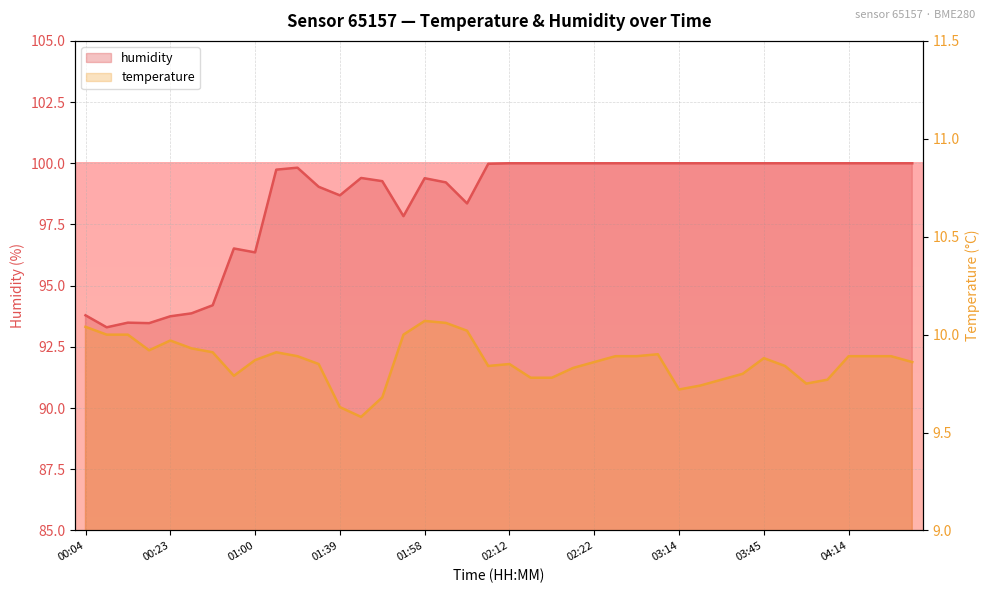

At which label does humidity reach its peak?

02:12